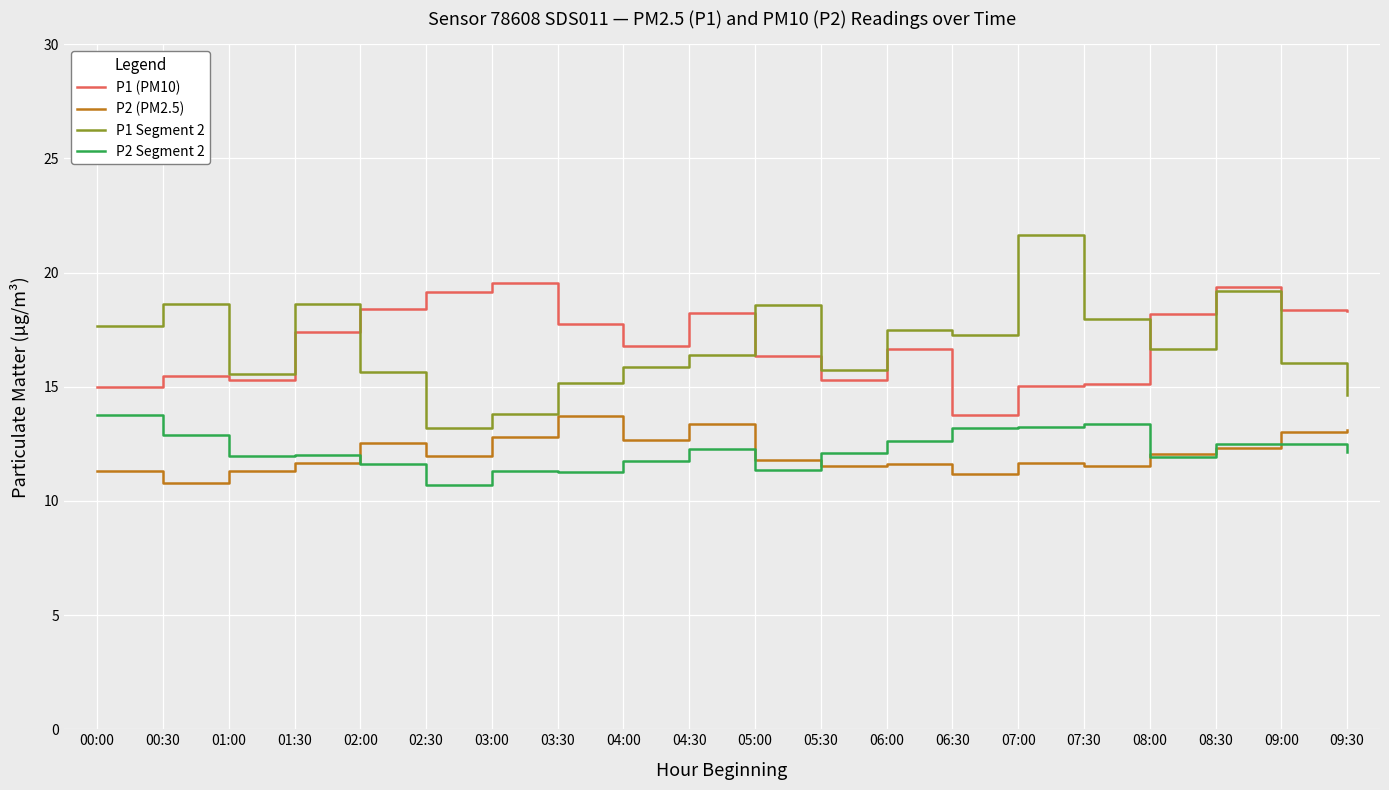

What is the spread (max minus min) of values at 08:30?

7.1